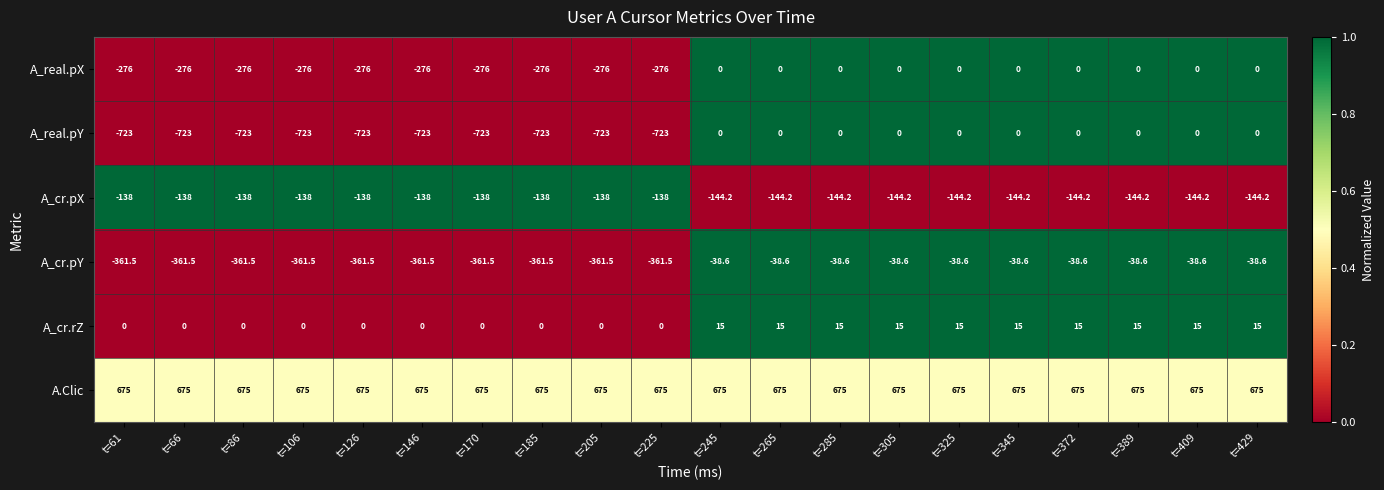

The value of A_cr.pX at t=389 is -144.2. True or false?

True